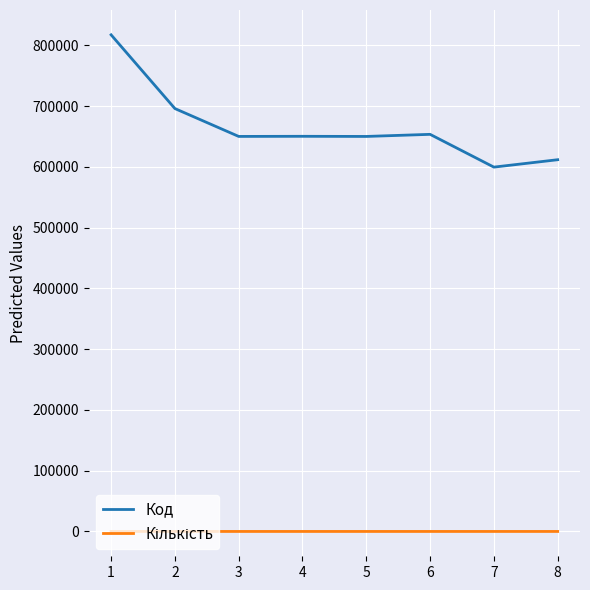

True or false: Код has a value of 611820 at 8.

True